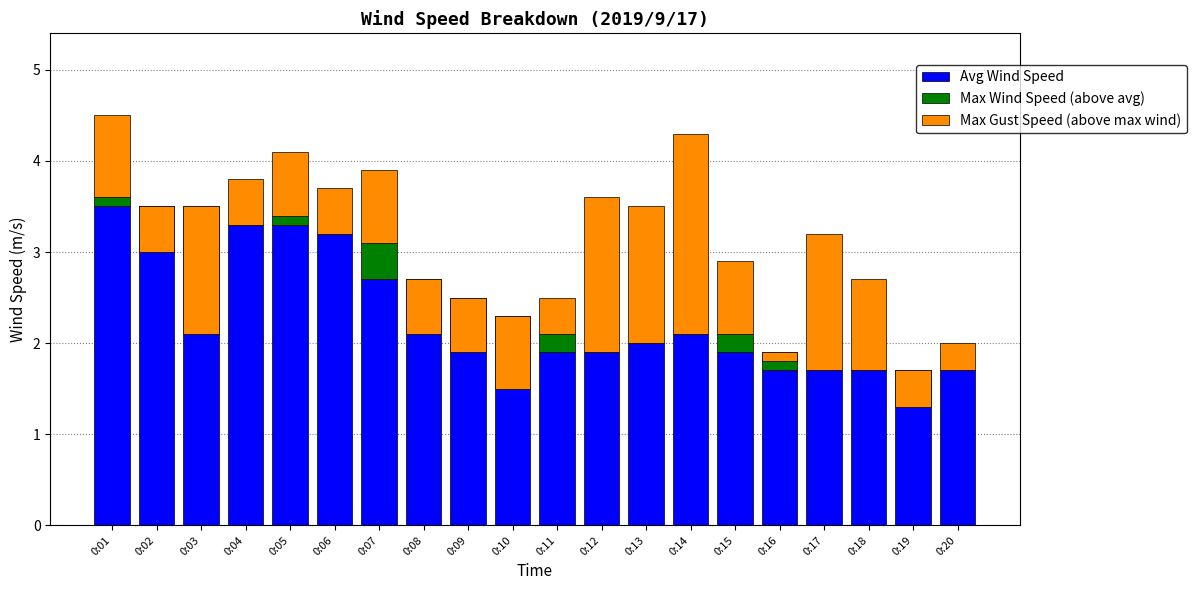

Is the value of Max Gust Speed (above max wind) at 0:01 greater than the value of Avg Wind Speed at 0:20?

No